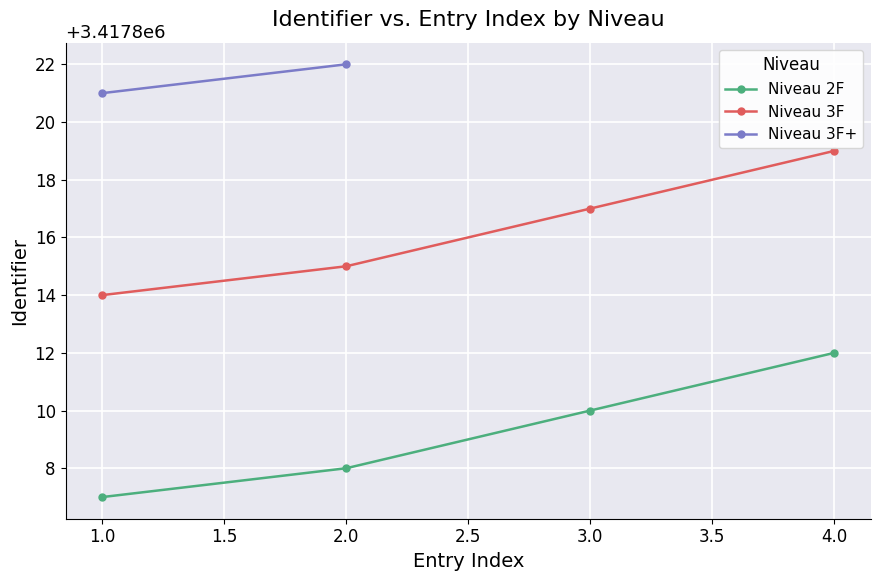

Which series has the largest total across all categories?

Niveau 3F